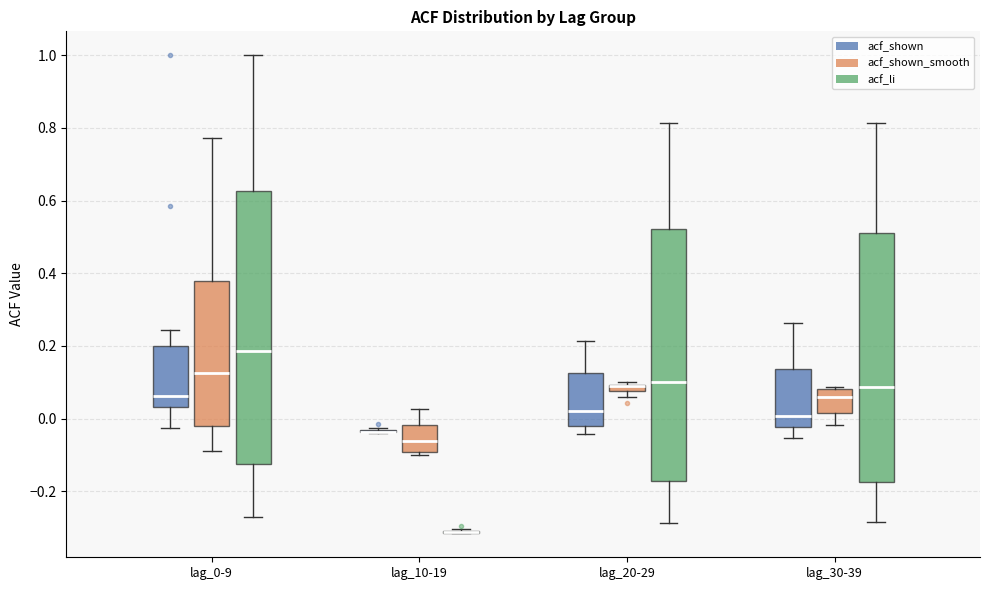

Which box is the tallest, from its lower edge to its upper edge?

lag_0-9 (acf_li)